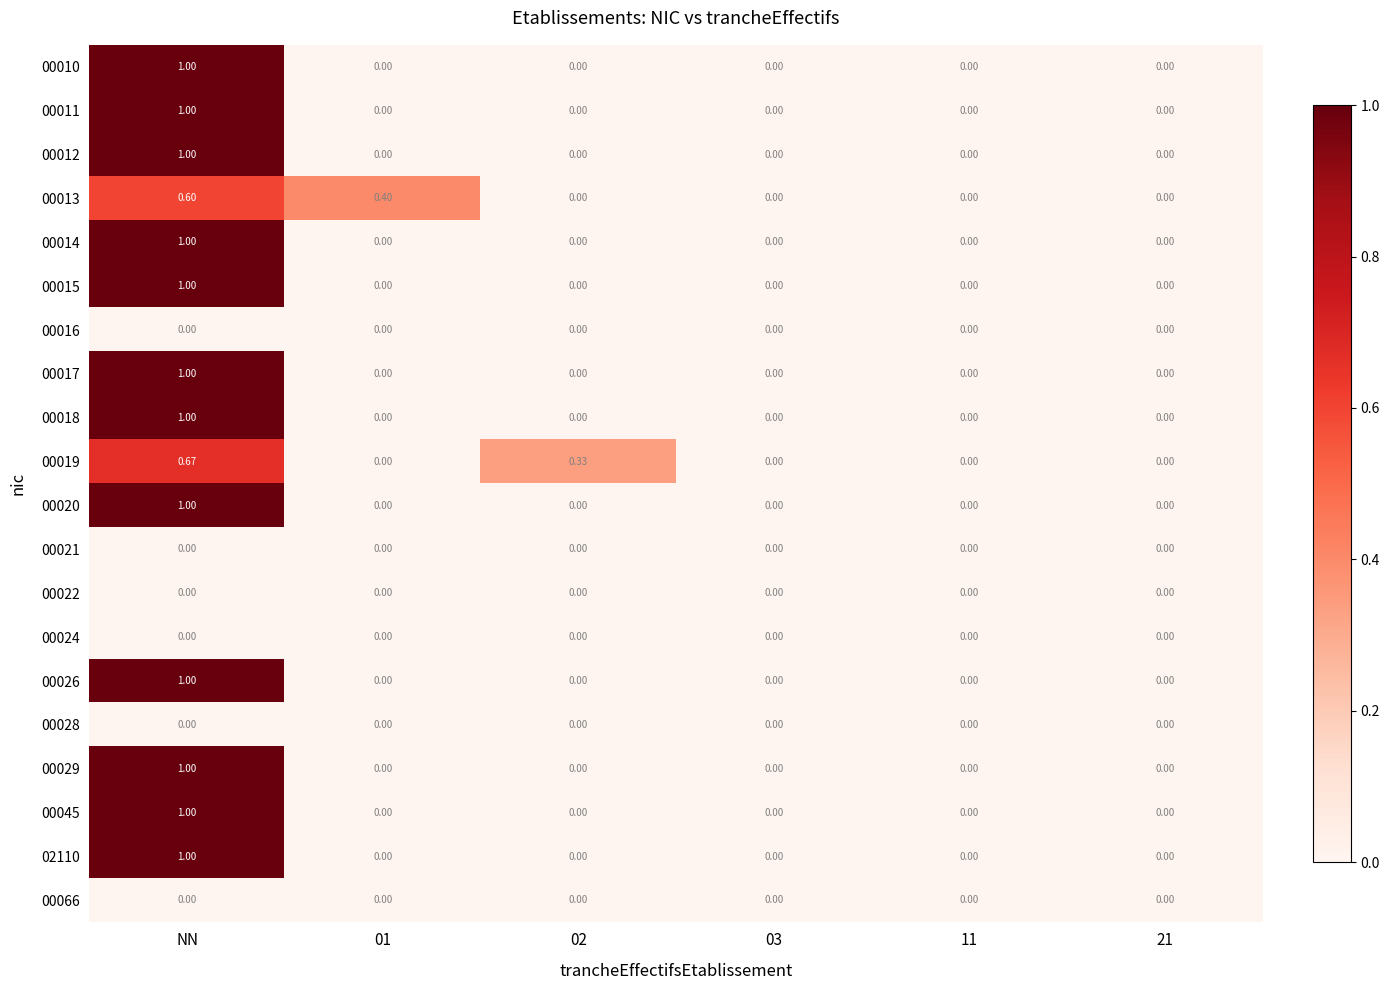

At which category is the sum across all series the highest?

NN